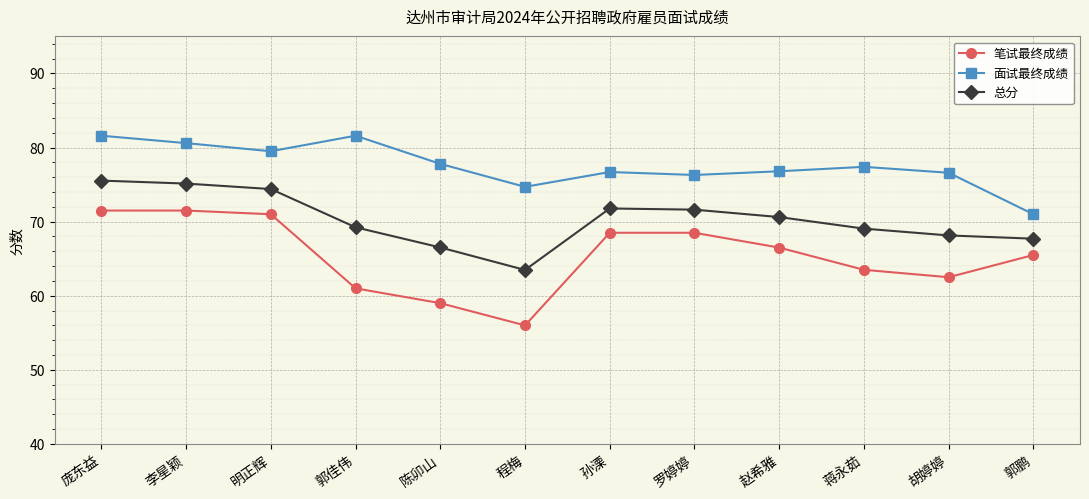

True or false: 笔试最终成绩 has more than 2 points higher than both neighbors.

False